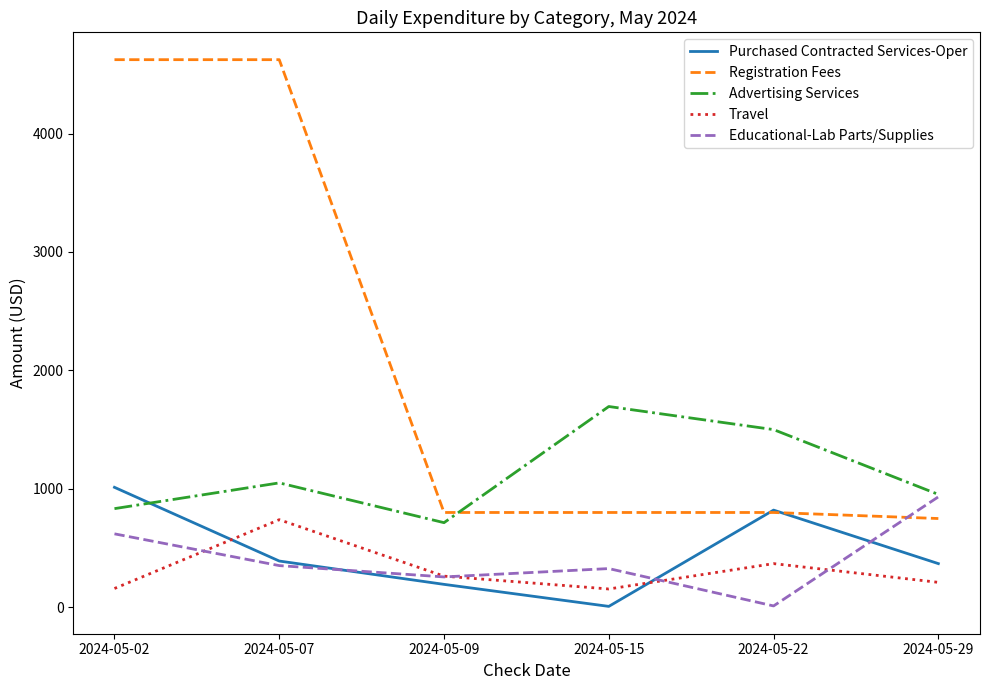

Is this an area chart (filled region under the line)?

No